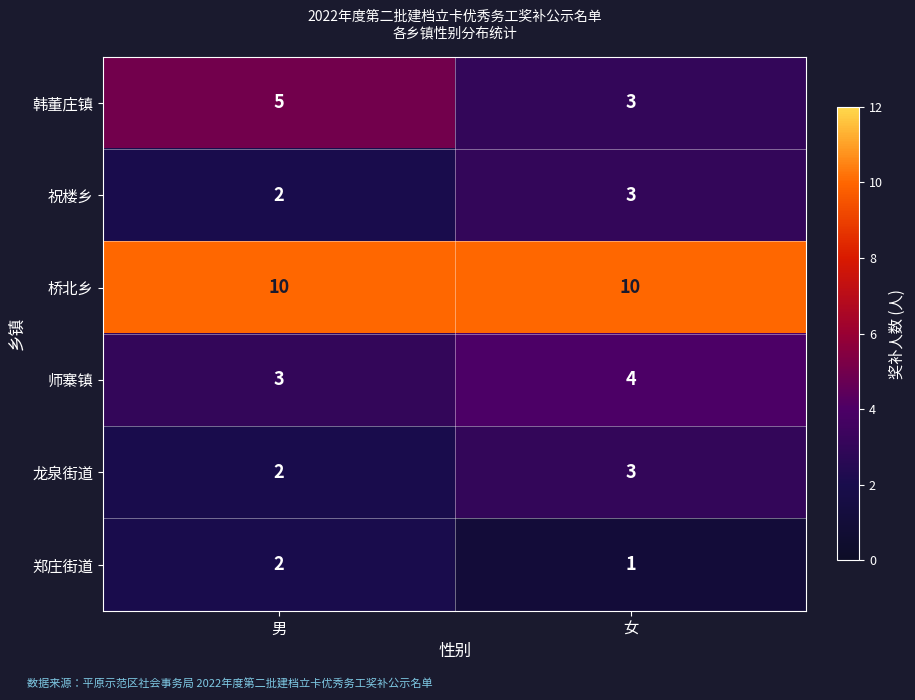

What is the approximate value of 桥北乡 at 女?

10